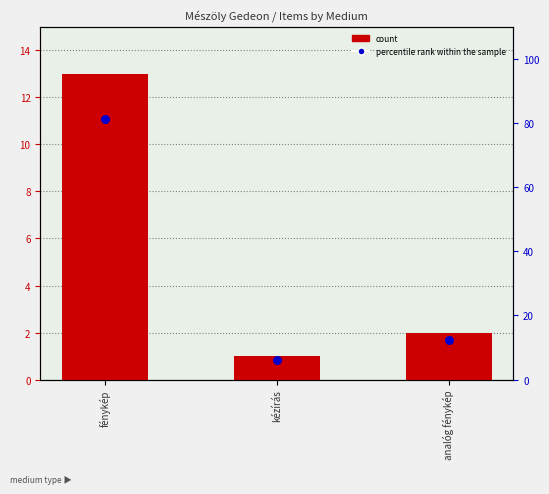

At which category is the sum across all series the highest?

fénykép